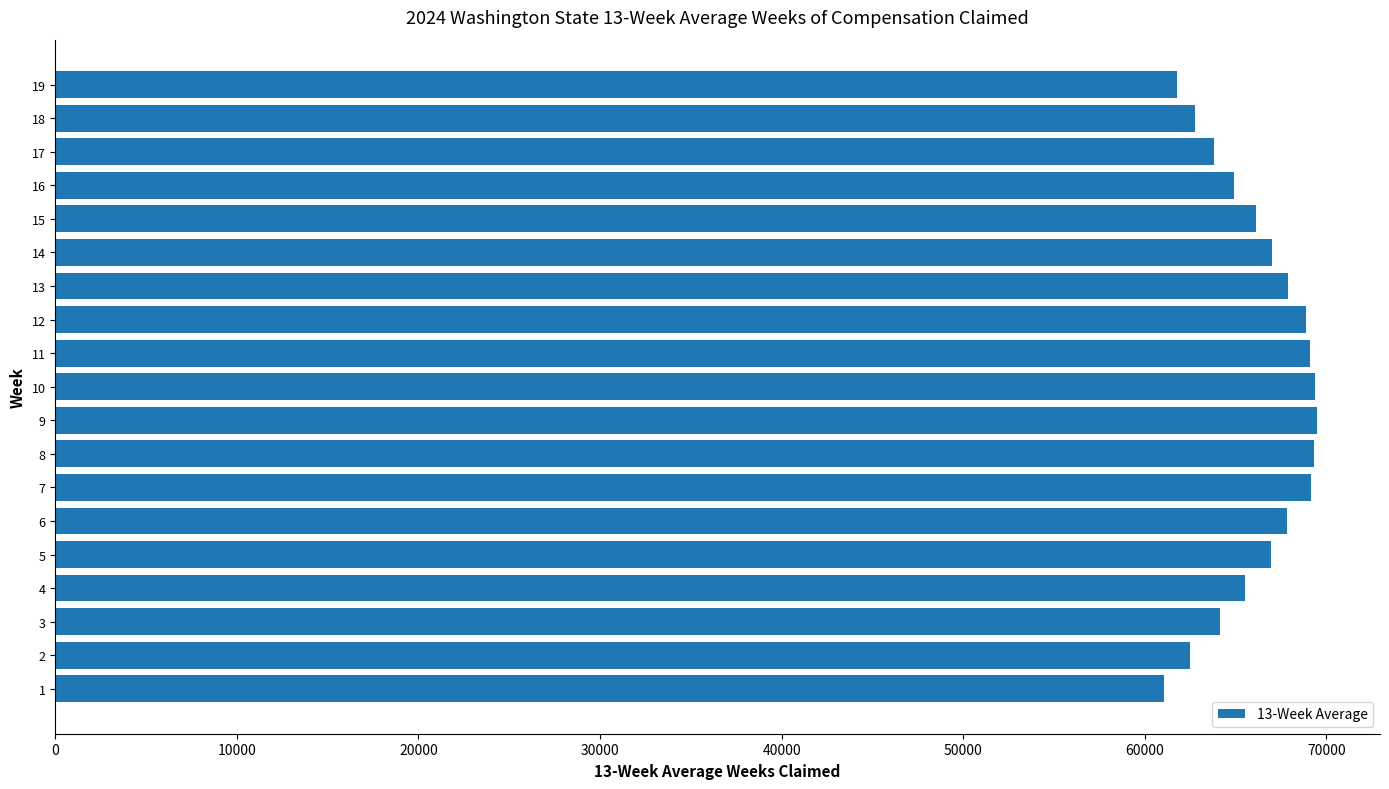

What is the minimum value shown in the chart?

61040